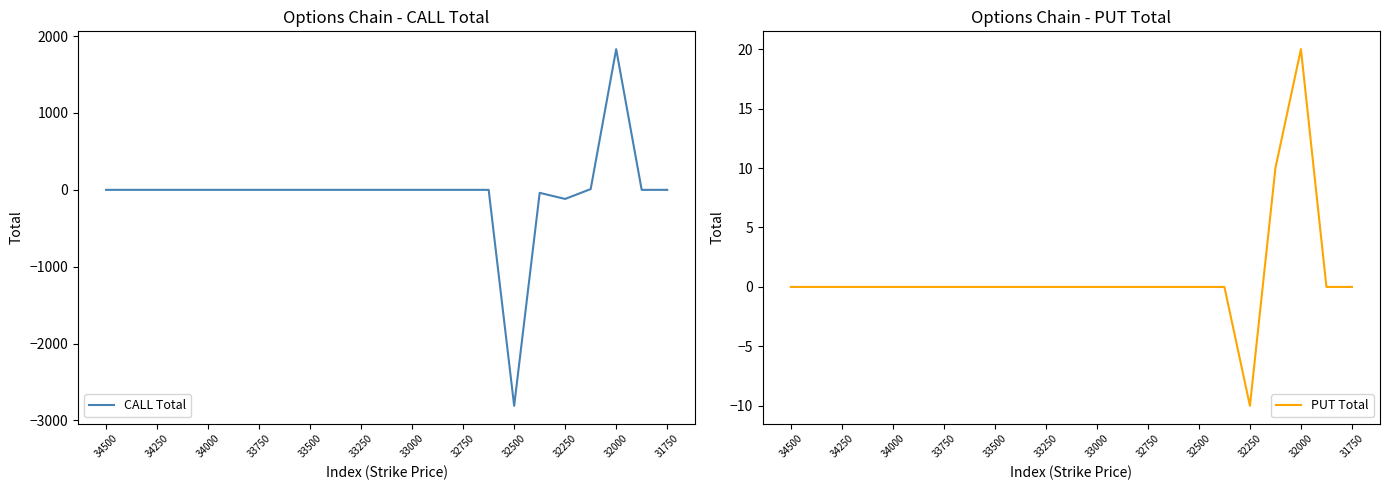

True or false: CALL Total and PUT Total cross at least once.

False